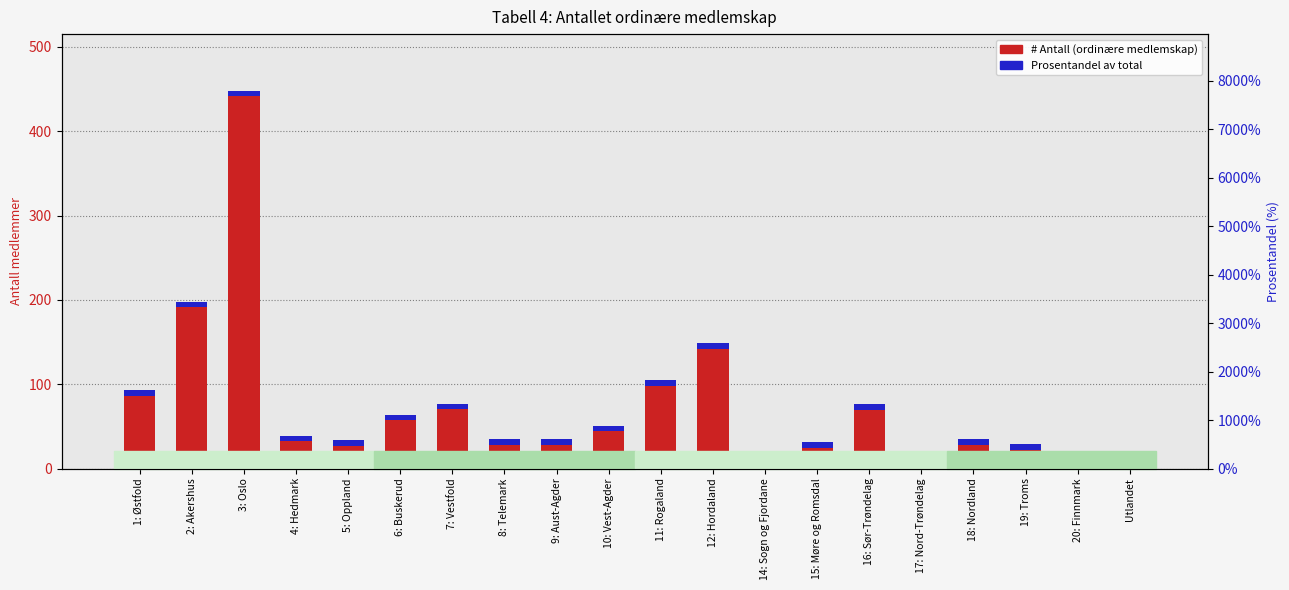

The # Antall (ordinære medlemskap) series shows 93.0 at 1: Østfold. True or false?

True